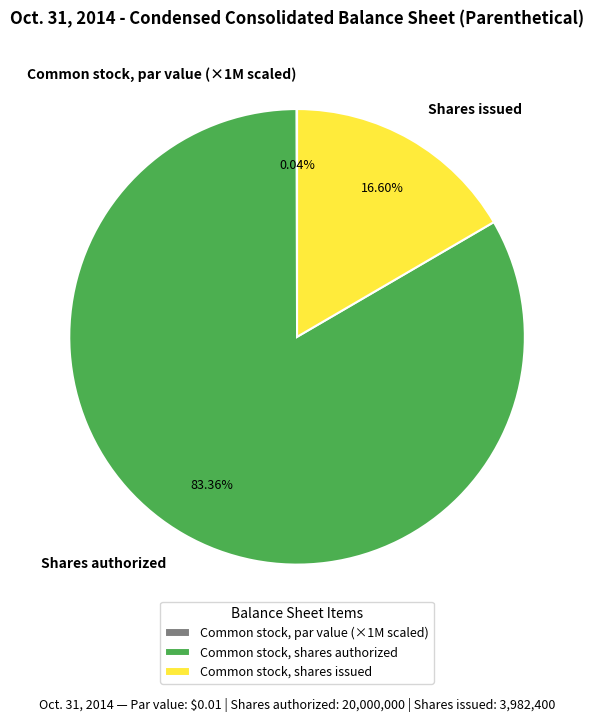

What is the largest slice in the pie chart?

Common stock, shares authorized